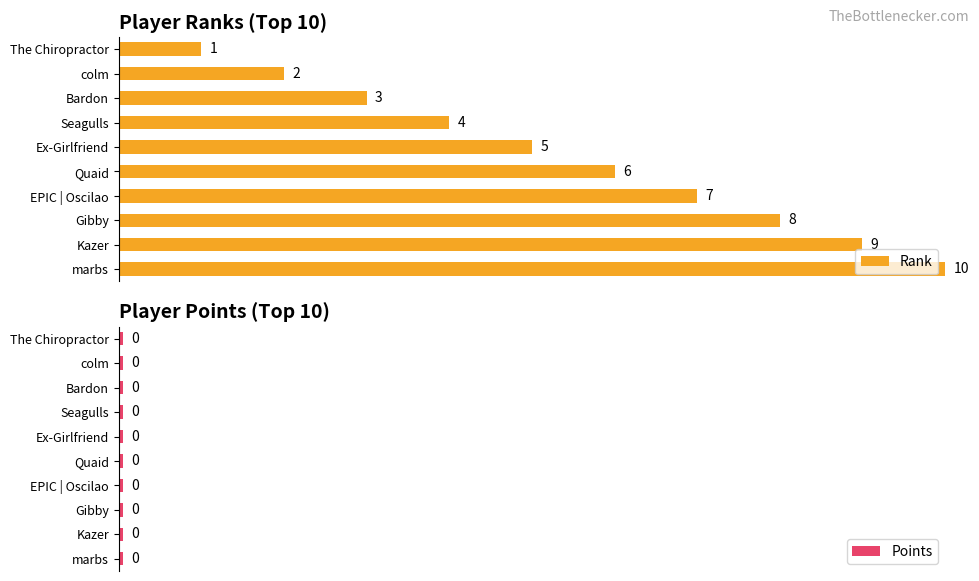

The value of Rank at marbs is 17.0. True or false?

False